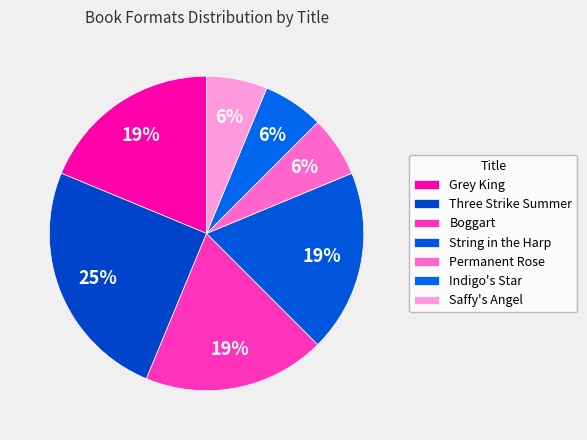

How many slices are in this pie chart?

7